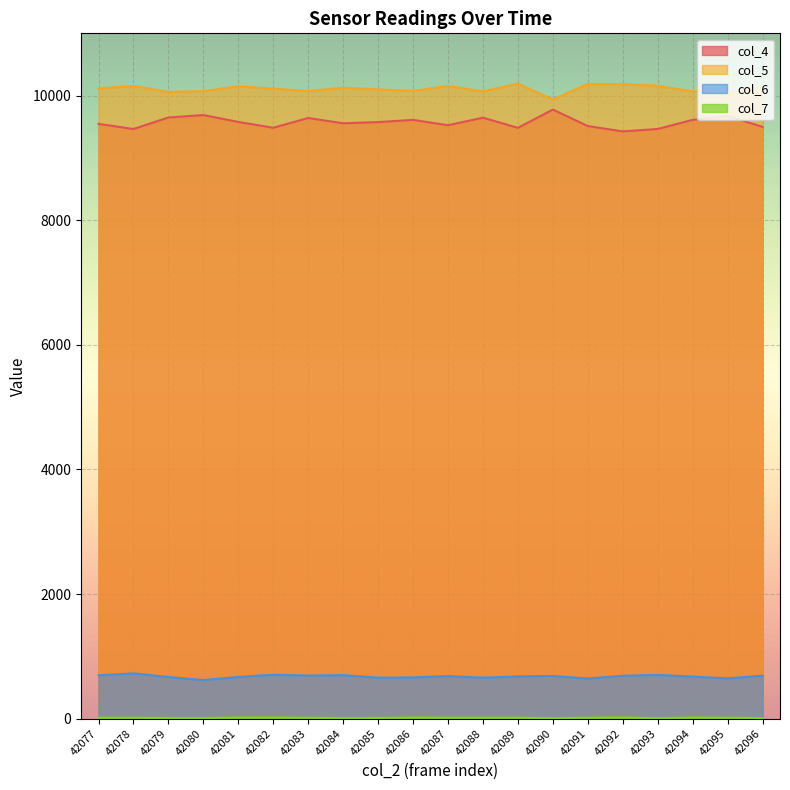

Is the value of col_6 at 42086 greater than the value of col_7 at 42088?

Yes